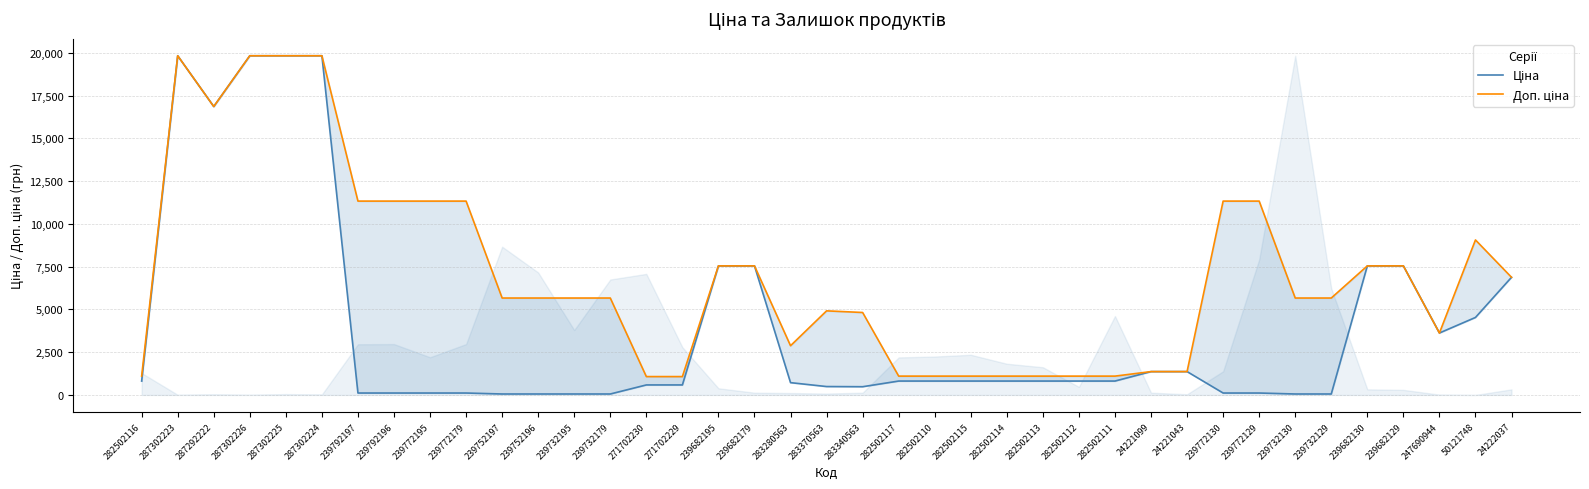

How many data points in Доп. ціна are above 5667?

17